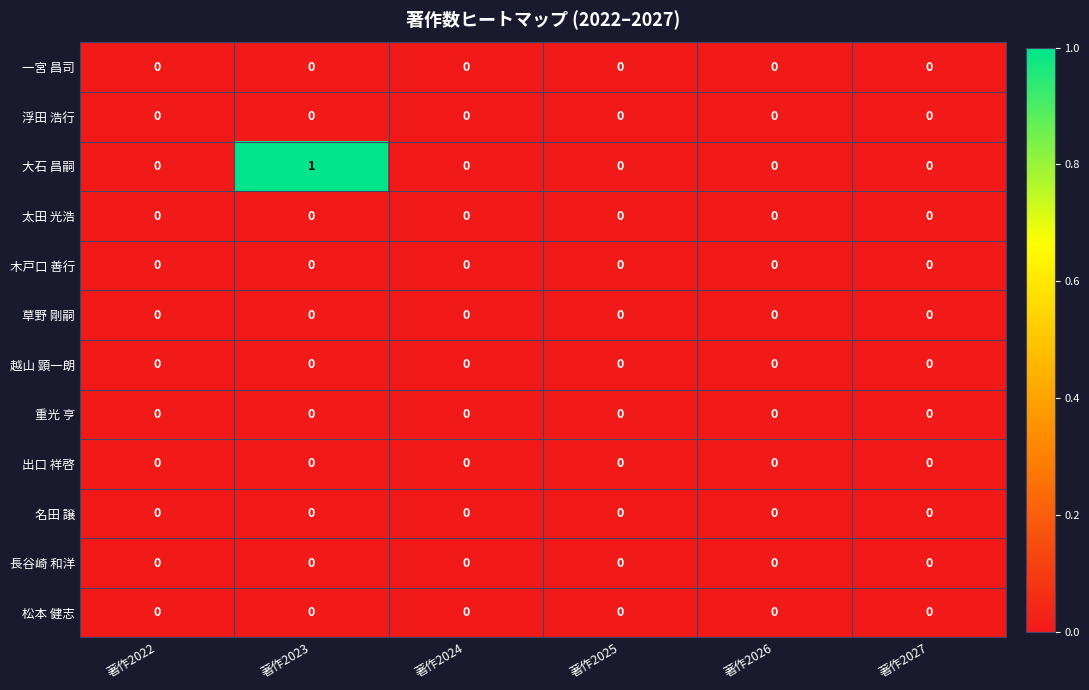

At which category is the sum across all series the highest?

著作2023